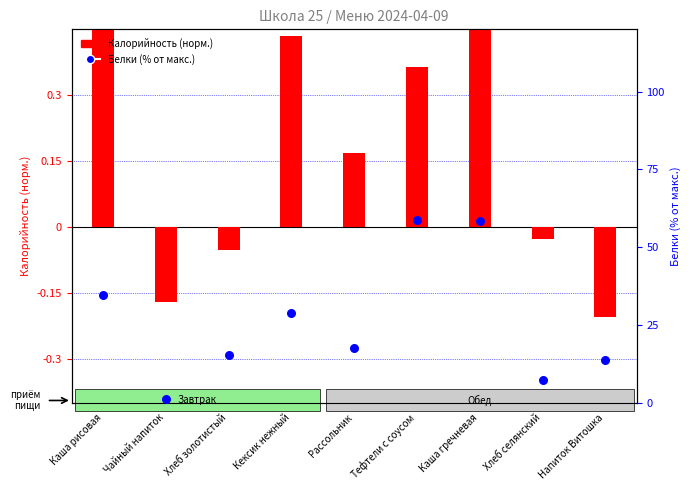

What is the total value across all series at Чайный напиток?

1.2